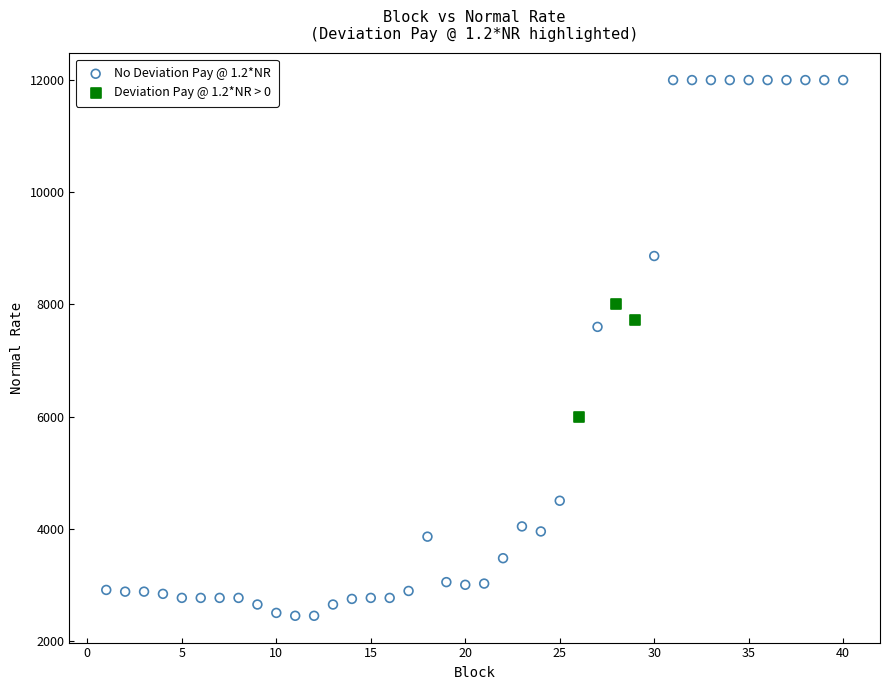

Which series reaches the maximum Y coordinate?

No Deviation Pay @ 1.2*NR